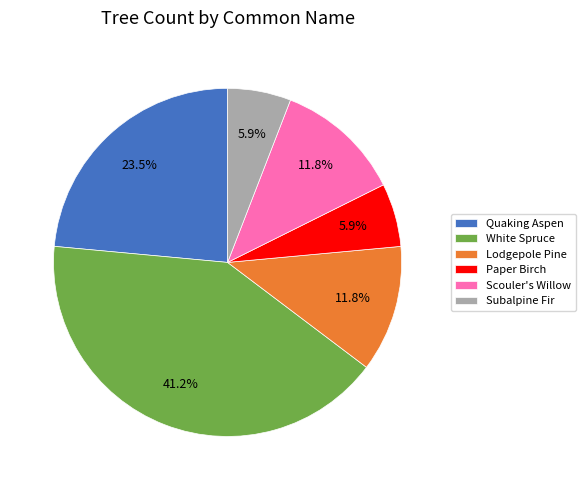

Which slice is the largest?

White Spruce